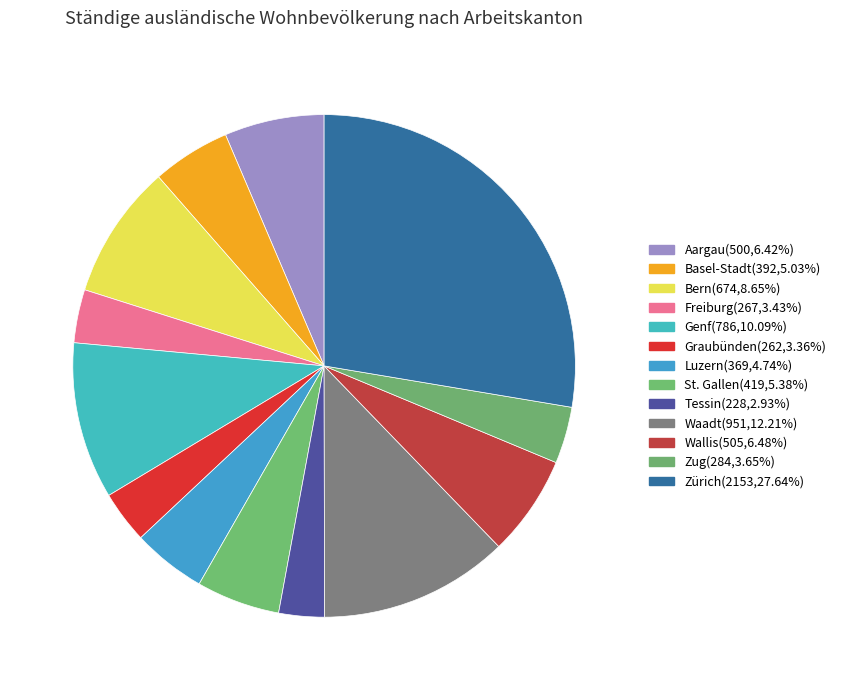

Does Zürich represent more than half of the total?

No